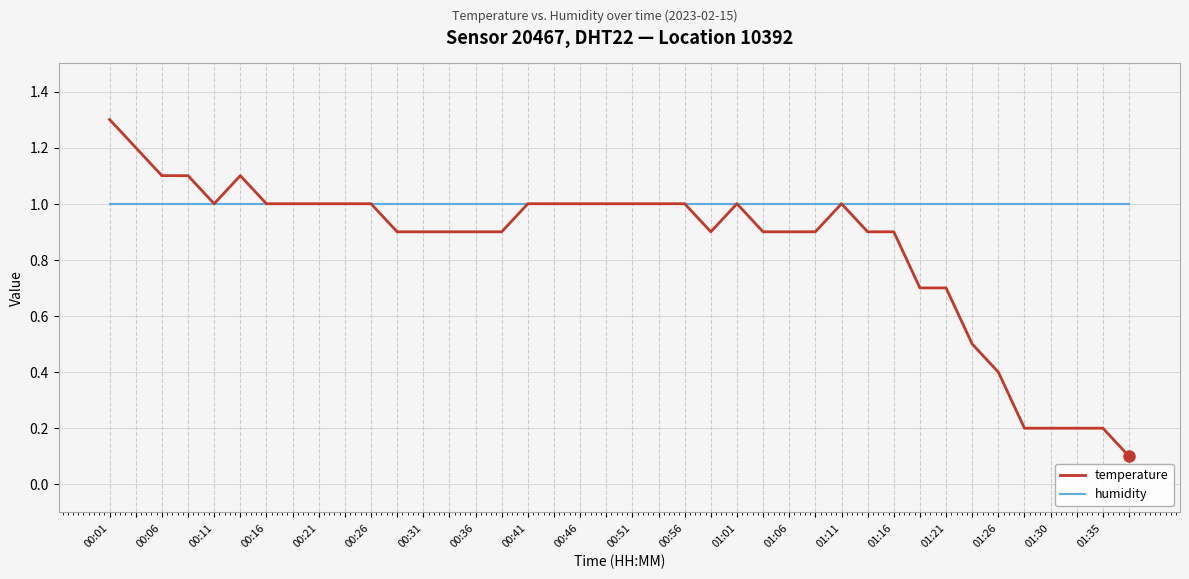

How many series are shown in this chart?

2